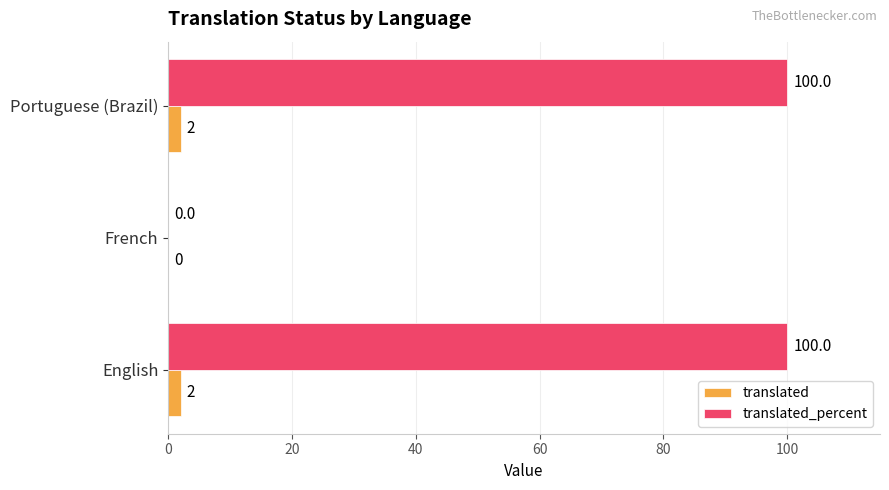

Which series has the largest range (max minus min)?

translated_percent